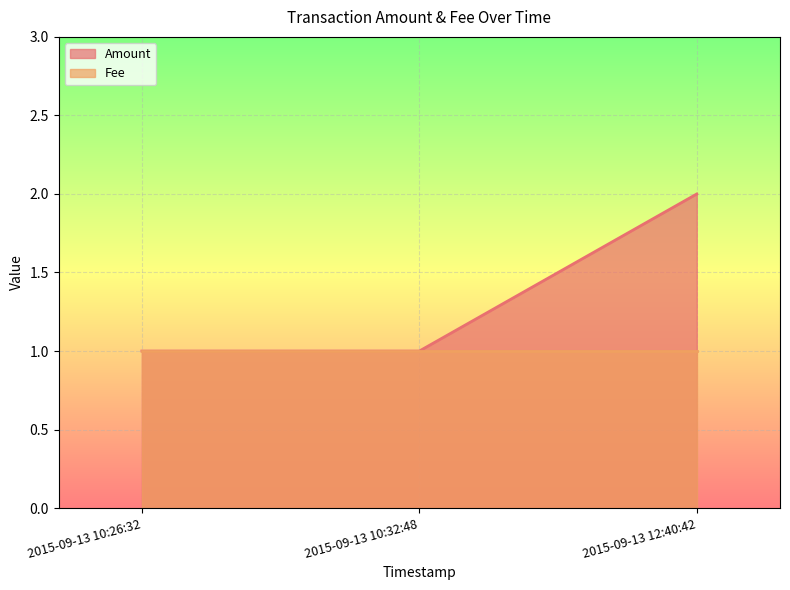

What is the smallest value displayed?

1